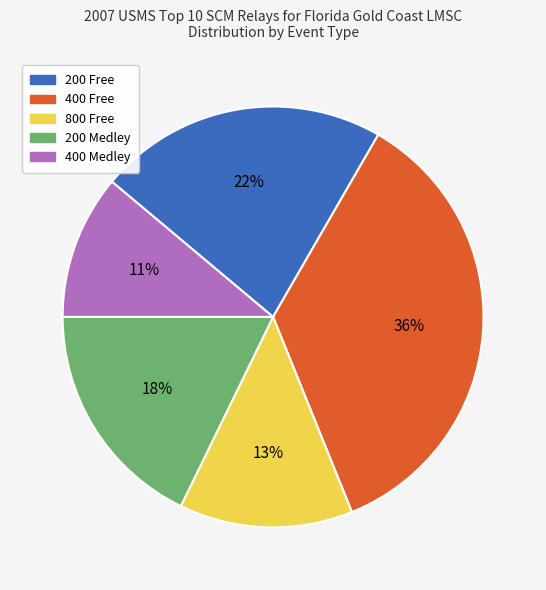

Is the sum of 800 Free and 200 Free greater than half?

No